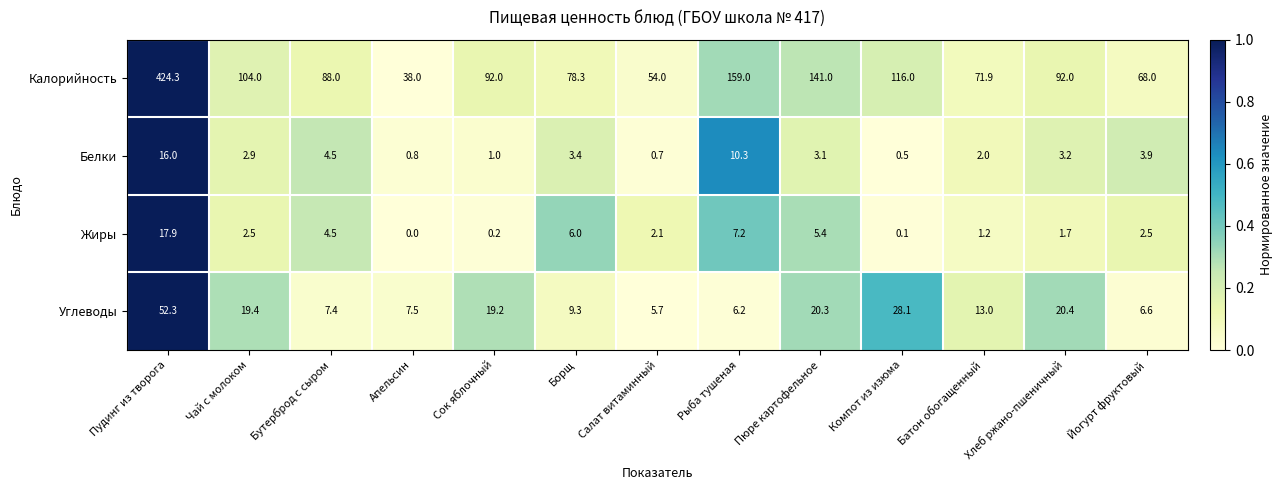

What is the greatest value displayed?

424.3